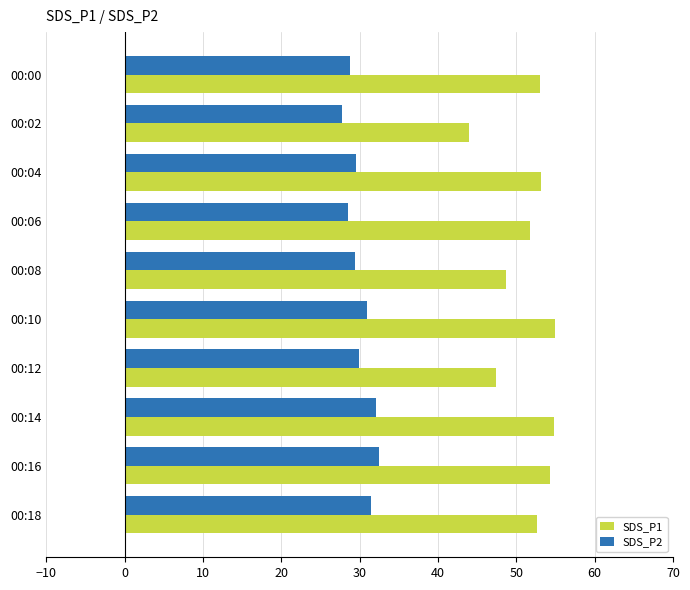

What is the spread (max minus min) of values at 00:10?

24.0